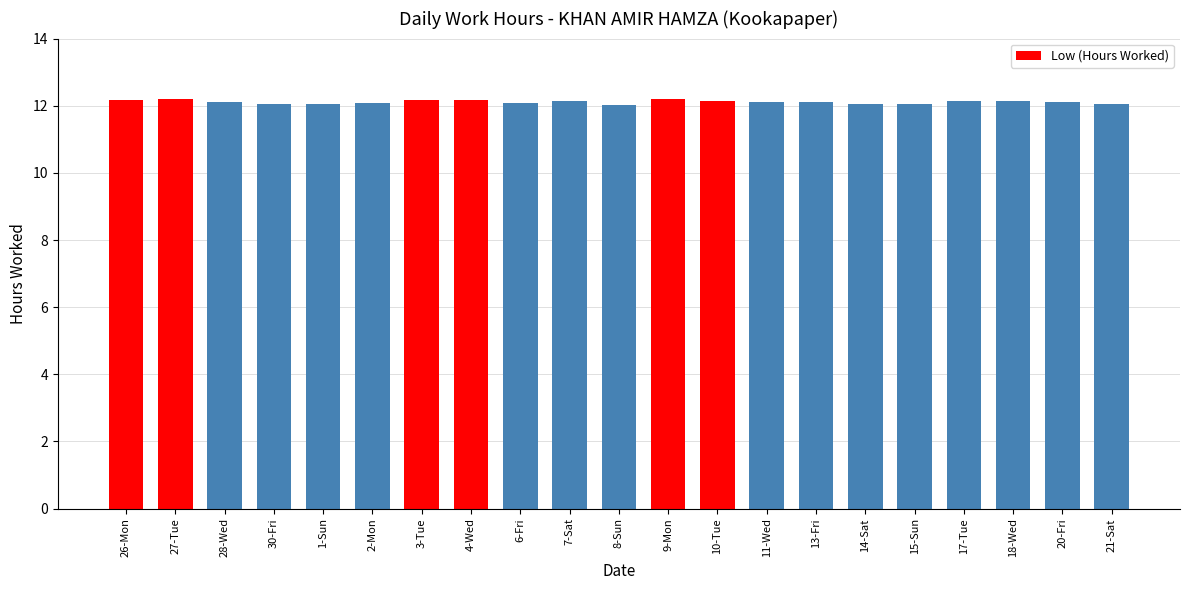

What is the sum of the values at 30-Fri and 1-Sun?

24.1